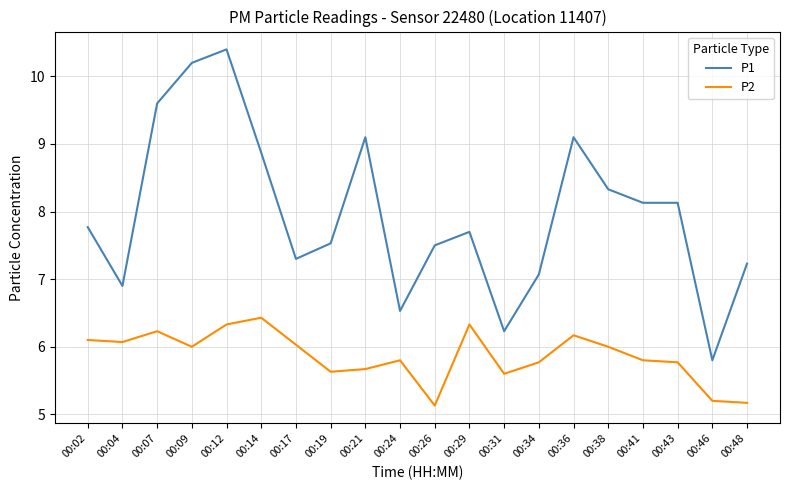

At which label does P1 first exceed 7?

00:02